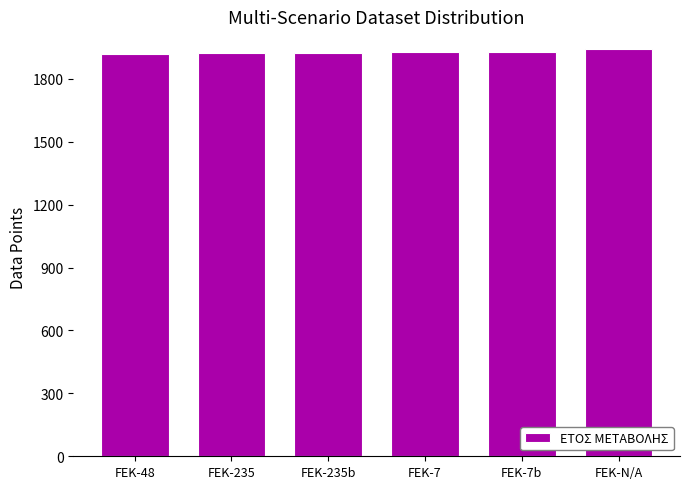

What is the average value?

1927